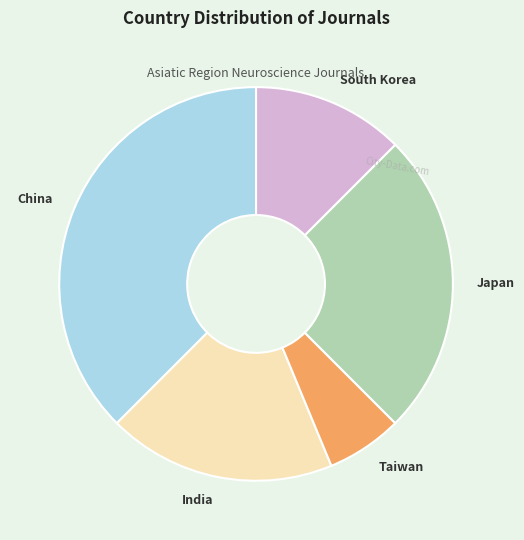

Is the sum of South Korea and Taiwan greater than half?

No